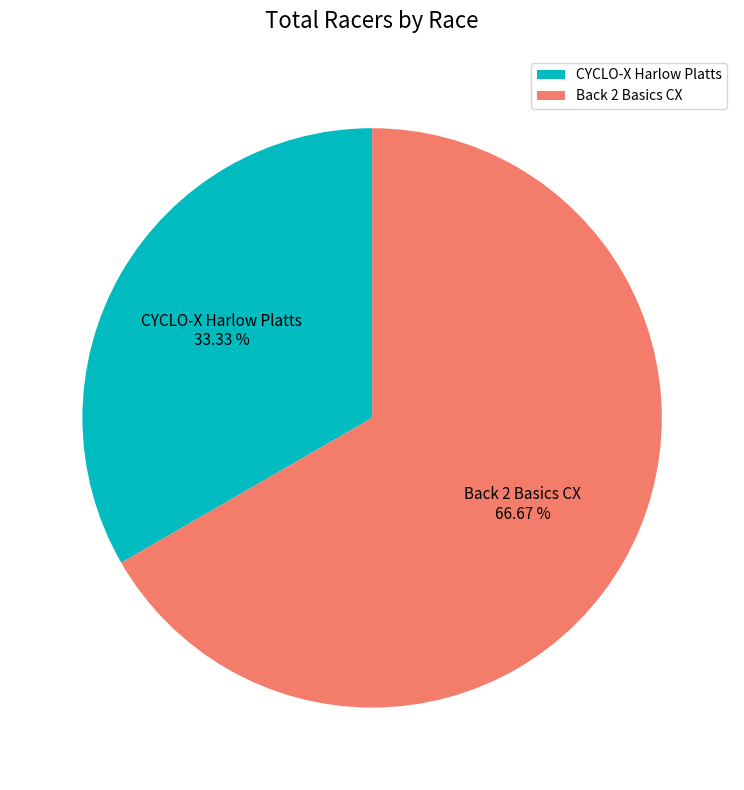

Rank the categories by value from highest to lowest.

Back 2 Basics CX, CYCLO-X Harlow Platts